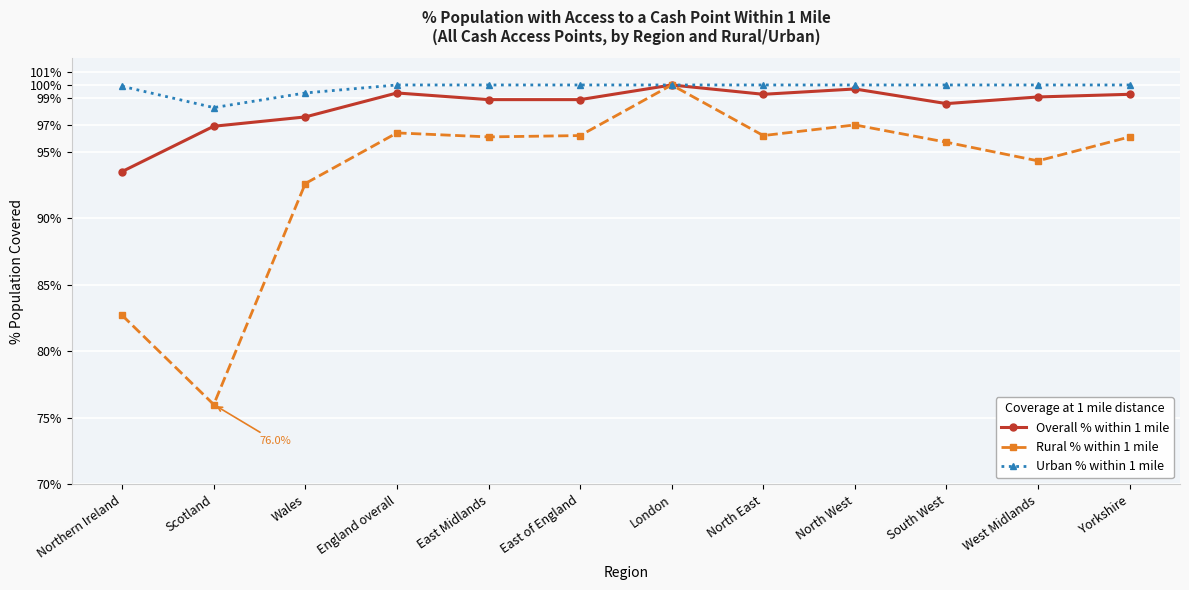

Rank the series by their average value, from highest to lowest.

Urban % within 1 mile, Overall % within 1 mile, Rural % within 1 mile